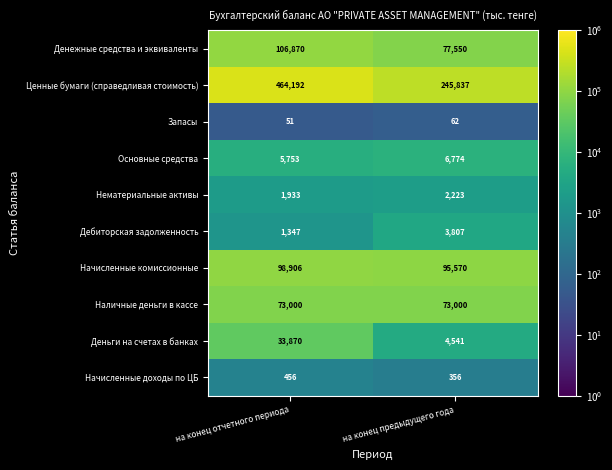

Reading left to right, extract all data points from this chart.

Денежные средства и эквиваленты: 106870	77550
Ценные бумаги (справедливая стоимость): 464192	245837
Запасы: 51	62
Основные средства: 5753	6774
Нематериальные активы: 1933	2223
Дебиторская задолженность: 1347	3807
Начисленные комиссионные: 98906	95570
Наличные деньги в кассе: 73000	73000
Деньги на счетах в банках: 33870	4541
Начисленные доходы по ЦБ: 456	356